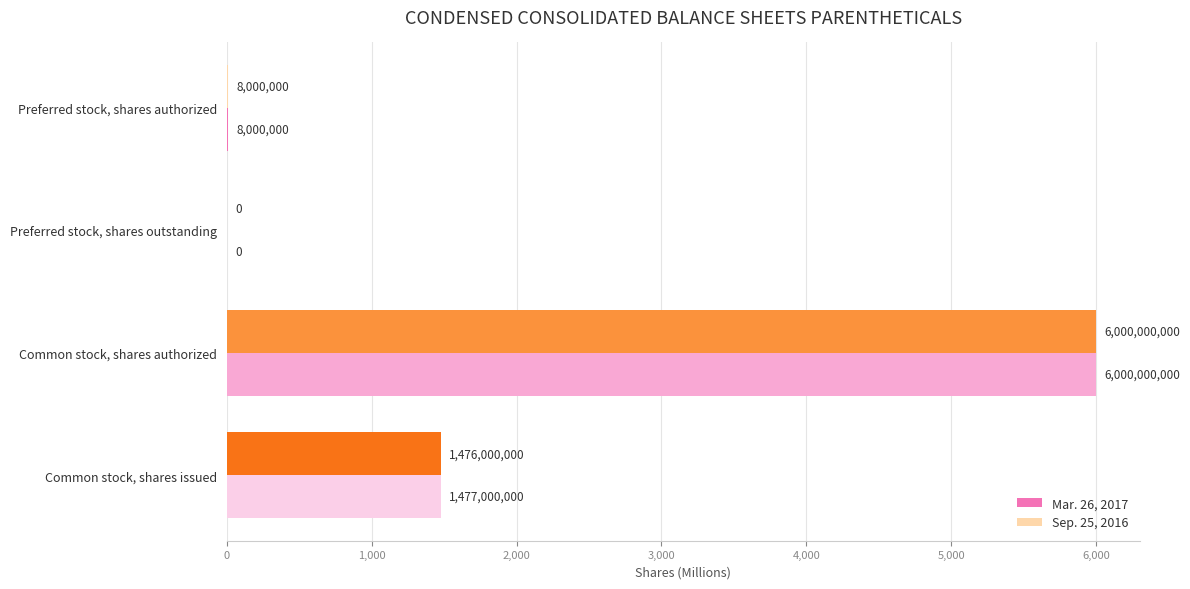

What are all the series names shown in the legend?

Mar. 26, 2017, Sep. 25, 2016